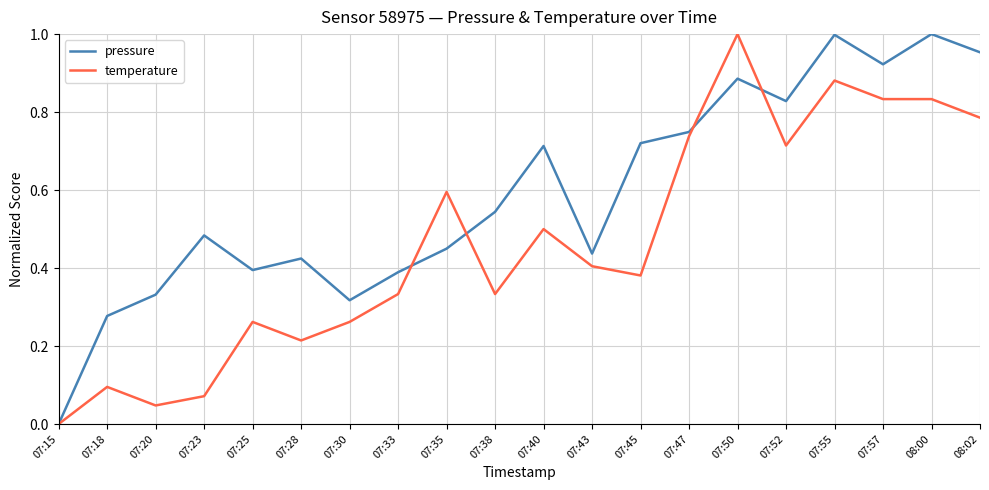

At which label does pressure reach its minimum?

07:15